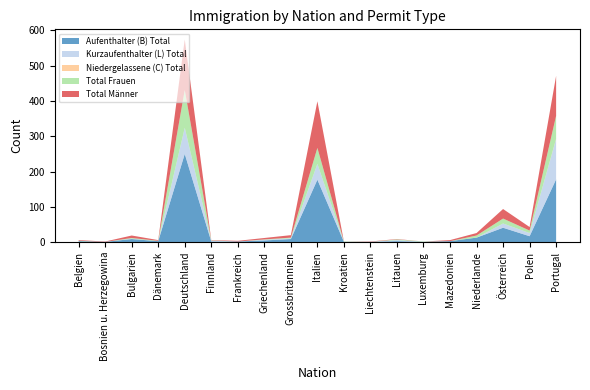

Reading right to left, list all the values displayed in this chart.

Aufenthalter (B) Total: Portugal=178	Polen=17	Österreich=41	Niederlande=13	Mazedonien=3	Luxemburg=1	Litauen=3	Liechtenstein=1	Kroatien=1	Italien=177	Grossbritannien=9	Griechenland=5	Frankreich=2	Finnland=2	Deutschland=250	Dänemark=3	Bulgarien=9	Bosnien u. Herzegowina=1	Belgien=3
Kurzaufenthalter (L) Total: Portugal=114	Polen=9	Österreich=12	Niederlande=0	Mazedonien=0	Luxemburg=0	Litauen=3	Liechtenstein=0	Kroatien=0	Italien=45	Grossbritannien=2	Griechenland=2	Frankreich=0	Finnland=2	Deutschland=74	Dänemark=0	Bulgarien=1	Bosnien u. Herzegowina=0	Belgien=0
Niedergelassene (C) Total: Portugal=1	Polen=0	Österreich=0	Niederlande=0	Mazedonien=0	Luxemburg=0	Litauen=0	Liechtenstein=0	Kroatien=0	Italien=0	Grossbritannien=0	Griechenland=0	Frankreich=0	Finnland=0	Deutschland=0	Dänemark=0	Bulgarien=0	Bosnien u. Herzegowina=0	Belgien=0
Total Frauen: Portugal=65	Polen=7	Österreich=14	Niederlande=6	Mazedonien=0	Luxemburg=1	Litauen=2	Liechtenstein=0	Kroatien=1	Italien=45	Grossbritannien=2	Griechenland=1	Frankreich=0	Finnland=1	Deutschland=107	Dänemark=1	Bulgarien=2	Bosnien u. Herzegowina=0	Belgien=1
Total Männer: Portugal=113	Polen=10	Österreich=27	Niederlande=7	Mazedonien=3	Luxemburg=0	Litauen=1	Liechtenstein=1	Kroatien=0	Italien=132	Grossbritannien=7	Griechenland=4	Frankreich=2	Finnland=1	Deutschland=143	Dänemark=2	Bulgarien=7	Bosnien u. Herzegowina=1	Belgien=2